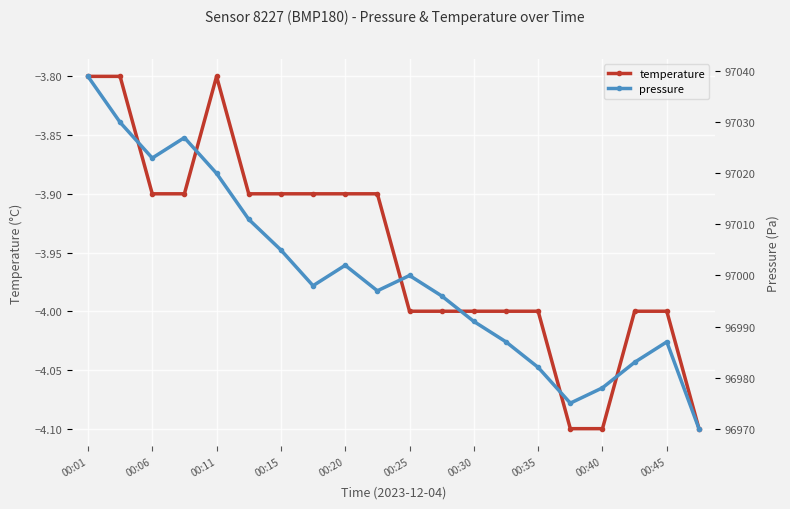

What is the greatest value displayed?

97039.0